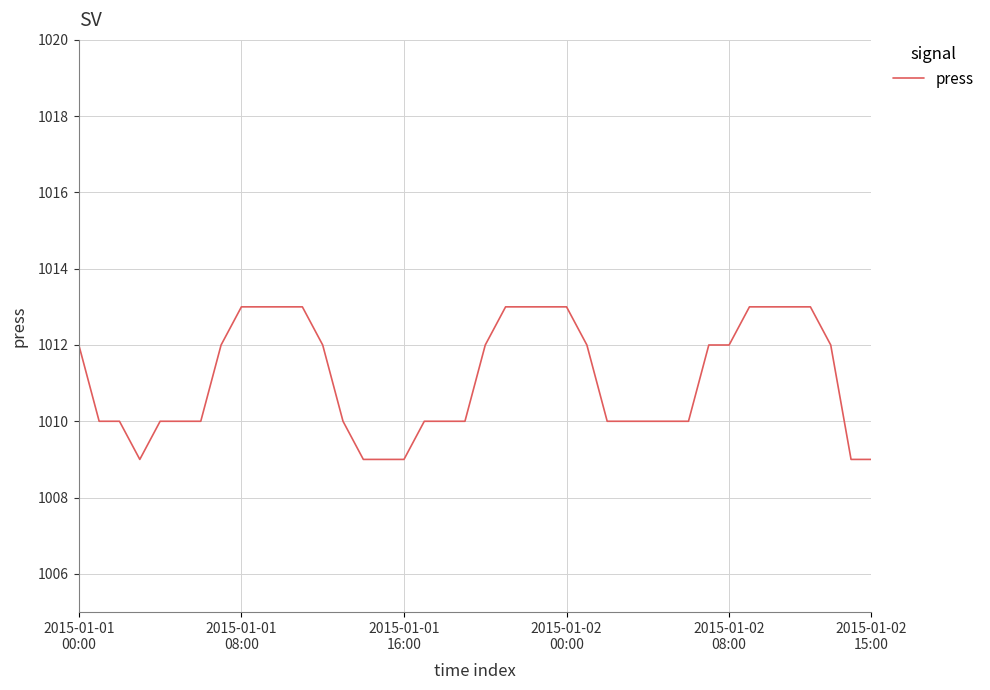

What is the difference between the maximum and minimum values?

4